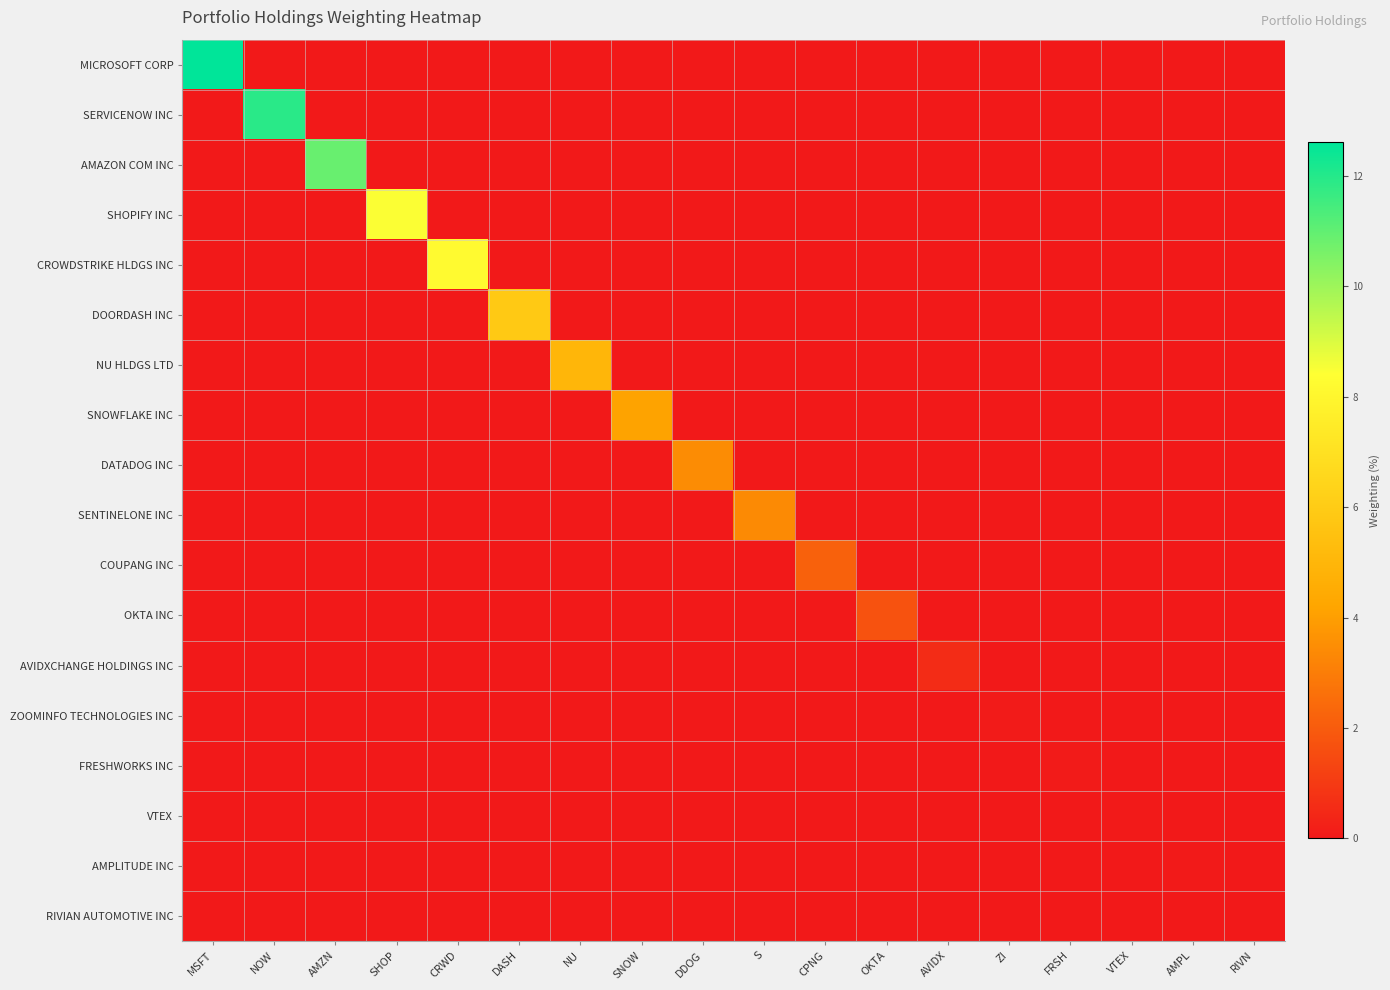

Reading left to right, what are all the values shown in this chart?

MICROSOFT CORP: MSFT=12.6	NOW=0.0	AMZN=0.0	SHOP=0.0	CRWD=0.0	DASH=0.0	NU=0.0	SNOW=0.0	DDOG=0.0	S=0.0	CPNG=0.0	OKTA=0.0	AVIDX=0.0	ZI=0.0	FRSH=0.0	VTEX=0.0	AMPL=0.0	RIVN=0.0
SERVICENOW INC: MSFT=0.0	NOW=11.9	AMZN=0.0	SHOP=0.0	CRWD=0.0	DASH=0.0	NU=0.0	SNOW=0.0	DDOG=0.0	S=0.0	CPNG=0.0	OKTA=0.0	AVIDX=0.0	ZI=0.0	FRSH=0.0	VTEX=0.0	AMPL=0.0	RIVN=0.0
AMAZON COM INC: MSFT=0.0	NOW=0.0	AMZN=10.9	SHOP=0.0	CRWD=0.0	DASH=0.0	NU=0.0	SNOW=0.0	DDOG=0.0	S=0.0	CPNG=0.0	OKTA=0.0	AVIDX=0.0	ZI=0.0	FRSH=0.0	VTEX=0.0	AMPL=0.0	RIVN=0.0
SHOPIFY INC: MSFT=0.0	NOW=0.0	AMZN=0.0	SHOP=8.5	CRWD=0.0	DASH=0.0	NU=0.0	SNOW=0.0	DDOG=0.0	S=0.0	CPNG=0.0	OKTA=0.0	AVIDX=0.0	ZI=0.0	FRSH=0.0	VTEX=0.0	AMPL=0.0	RIVN=0.0
CROWDSTRIKE HLDGS INC: MSFT=0.0	NOW=0.0	AMZN=0.0	SHOP=0.0	CRWD=8.2	DASH=0.0	NU=0.0	SNOW=0.0	DDOG=0.0	S=0.0	CPNG=0.0	OKTA=0.0	AVIDX=0.0	ZI=0.0	FRSH=0.0	VTEX=0.0	AMPL=0.0	RIVN=0.0
DOORDASH INC: MSFT=0.0	NOW=0.0	AMZN=0.0	SHOP=0.0	CRWD=0.0	DASH=5.9	NU=0.0	SNOW=0.0	DDOG=0.0	S=0.0	CPNG=0.0	OKTA=0.0	AVIDX=0.0	ZI=0.0	FRSH=0.0	VTEX=0.0	AMPL=0.0	RIVN=0.0
NU HLDGS LTD: MSFT=0.0	NOW=0.0	AMZN=0.0	SHOP=0.0	CRWD=0.0	DASH=0.0	NU=5.0	SNOW=0.0	DDOG=0.0	S=0.0	CPNG=0.0	OKTA=0.0	AVIDX=0.0	ZI=0.0	FRSH=0.0	VTEX=0.0	AMPL=0.0	RIVN=0.0
SNOWFLAKE INC: MSFT=0.0	NOW=0.0	AMZN=0.0	SHOP=0.0	CRWD=0.0	DASH=0.0	NU=0.0	SNOW=4.1	DDOG=0.0	S=0.0	CPNG=0.0	OKTA=0.0	AVIDX=0.0	ZI=0.0	FRSH=0.0	VTEX=0.0	AMPL=0.0	RIVN=0.0
DATADOG INC: MSFT=0.0	NOW=0.0	AMZN=0.0	SHOP=0.0	CRWD=0.0	DASH=0.0	NU=0.0	SNOW=0.0	DDOG=3.5	S=0.0	CPNG=0.0	OKTA=0.0	AVIDX=0.0	ZI=0.0	FRSH=0.0	VTEX=0.0	AMPL=0.0	RIVN=0.0
SENTINELONE INC: MSFT=0.0	NOW=0.0	AMZN=0.0	SHOP=0.0	CRWD=0.0	DASH=0.0	NU=0.0	SNOW=0.0	DDOG=0.0	S=3.4	CPNG=0.0	OKTA=0.0	AVIDX=0.0	ZI=0.0	FRSH=0.0	VTEX=0.0	AMPL=0.0	RIVN=0.0
COUPANG INC: MSFT=0.0	NOW=0.0	AMZN=0.0	SHOP=0.0	CRWD=0.0	DASH=0.0	NU=0.0	SNOW=0.0	DDOG=0.0	S=0.0	CPNG=2.2	OKTA=0.0	AVIDX=0.0	ZI=0.0	FRSH=0.0	VTEX=0.0	AMPL=0.0	RIVN=0.0
OKTA INC: MSFT=0.0	NOW=0.0	AMZN=0.0	SHOP=0.0	CRWD=0.0	DASH=0.0	NU=0.0	SNOW=0.0	DDOG=0.0	S=0.0	CPNG=0.0	OKTA=1.7	AVIDX=0.0	ZI=0.0	FRSH=0.0	VTEX=0.0	AMPL=0.0	RIVN=0.0
AVIDXCHANGE HOLDINGS INC: MSFT=0.0	NOW=0.0	AMZN=0.0	SHOP=0.0	CRWD=0.0	DASH=0.0	NU=0.0	SNOW=0.0	DDOG=0.0	S=0.0	CPNG=0.0	OKTA=0.0	AVIDX=0.6	ZI=0.0	FRSH=0.0	VTEX=0.0	AMPL=0.0	RIVN=0.0
ZOOMINFO TECHNOLOGIES INC: MSFT=0.0	NOW=0.0	AMZN=0.0	SHOP=0.0	CRWD=0.0	DASH=0.0	NU=0.0	SNOW=0.0	DDOG=0.0	S=0.0	CPNG=0.0	OKTA=0.0	AVIDX=0.0	ZI=0.1	FRSH=0.0	VTEX=0.0	AMPL=0.0	RIVN=0.0
FRESHWORKS INC: MSFT=0.0	NOW=0.0	AMZN=0.0	SHOP=0.0	CRWD=0.0	DASH=0.0	NU=0.0	SNOW=0.0	DDOG=0.0	S=0.0	CPNG=0.0	OKTA=0.0	AVIDX=0.0	ZI=0.0	FRSH=0.1	VTEX=0.0	AMPL=0.0	RIVN=0.0
VTEX: MSFT=0.0	NOW=0.0	AMZN=0.0	SHOP=0.0	CRWD=0.0	DASH=0.0	NU=0.0	SNOW=0.0	DDOG=0.0	S=0.0	CPNG=0.0	OKTA=0.0	AVIDX=0.0	ZI=0.0	FRSH=0.0	VTEX=0.0	AMPL=0.0	RIVN=0.0
AMPLITUDE INC: MSFT=0.0	NOW=0.0	AMZN=0.0	SHOP=0.0	CRWD=0.0	DASH=0.0	NU=0.0	SNOW=0.0	DDOG=0.0	S=0.0	CPNG=0.0	OKTA=0.0	AVIDX=0.0	ZI=0.0	FRSH=0.0	VTEX=0.0	AMPL=0.0	RIVN=0.0
RIVIAN AUTOMOTIVE INC: MSFT=0.0	NOW=0.0	AMZN=0.0	SHOP=0.0	CRWD=0.0	DASH=0.0	NU=0.0	SNOW=0.0	DDOG=0.0	S=0.0	CPNG=0.0	OKTA=0.0	AVIDX=0.0	ZI=0.0	FRSH=0.0	VTEX=0.0	AMPL=0.0	RIVN=0.0